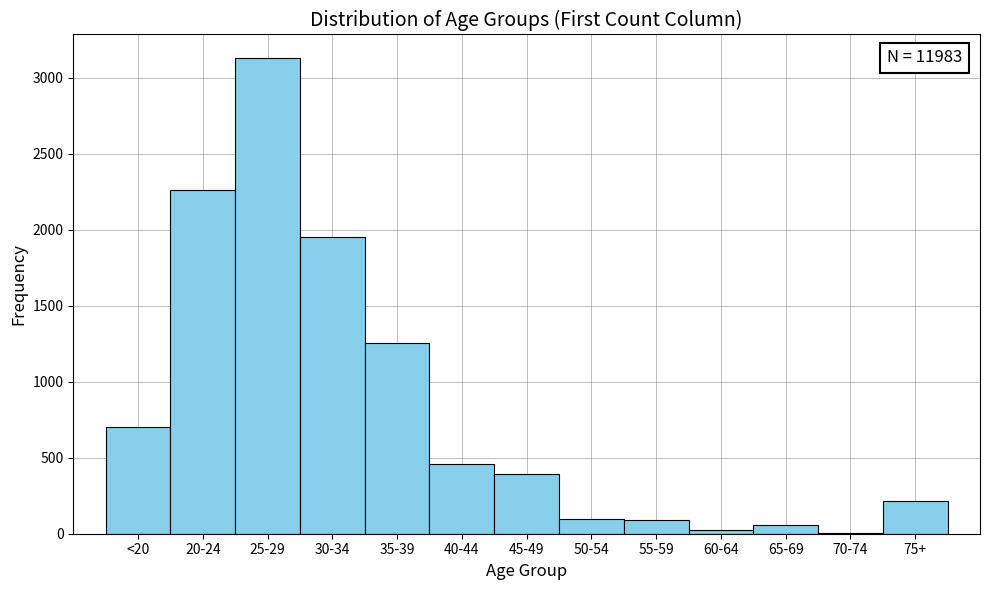

Is it true that the value at 35-39 is 1258?

True